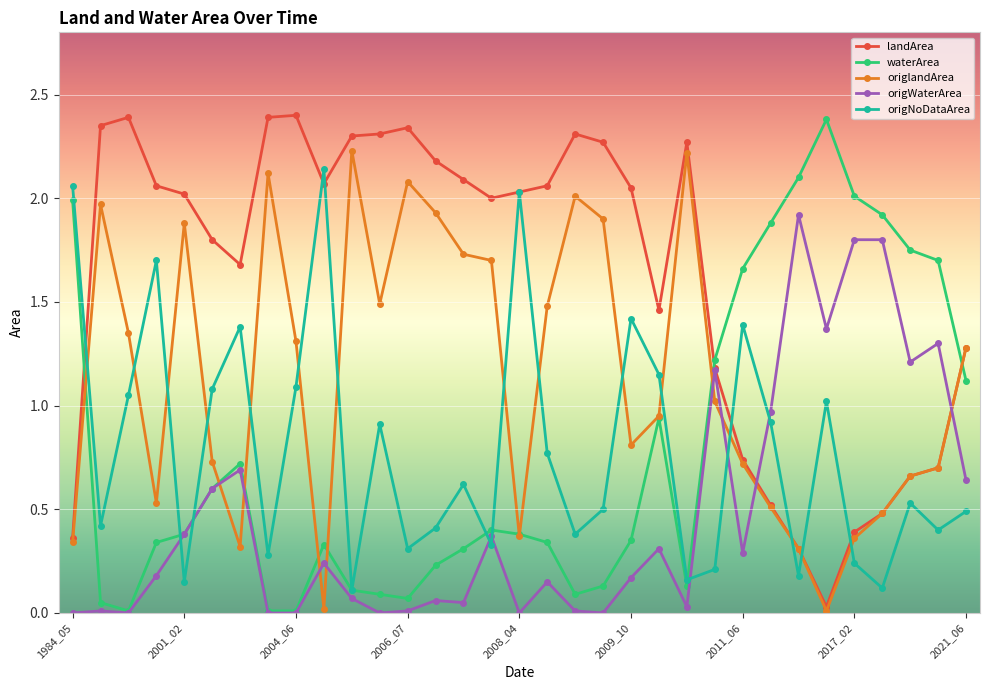

What is the value of the landArea point at the 33rd from the left?

1.3